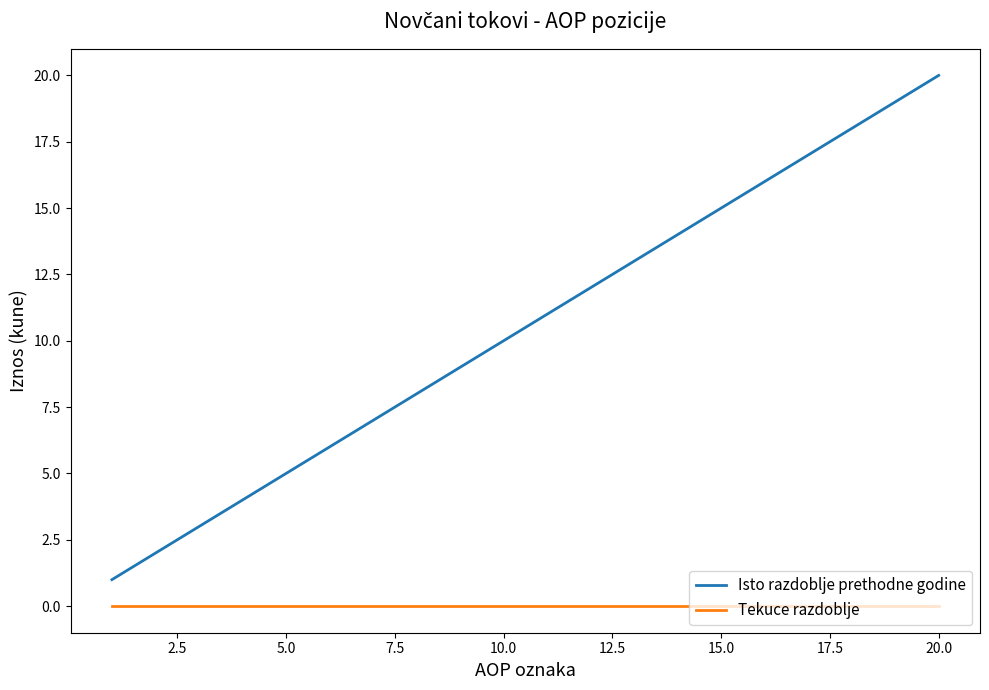

What is the difference between the maximum and minimum values in the Isto razdoblje prethodne godine series?

19